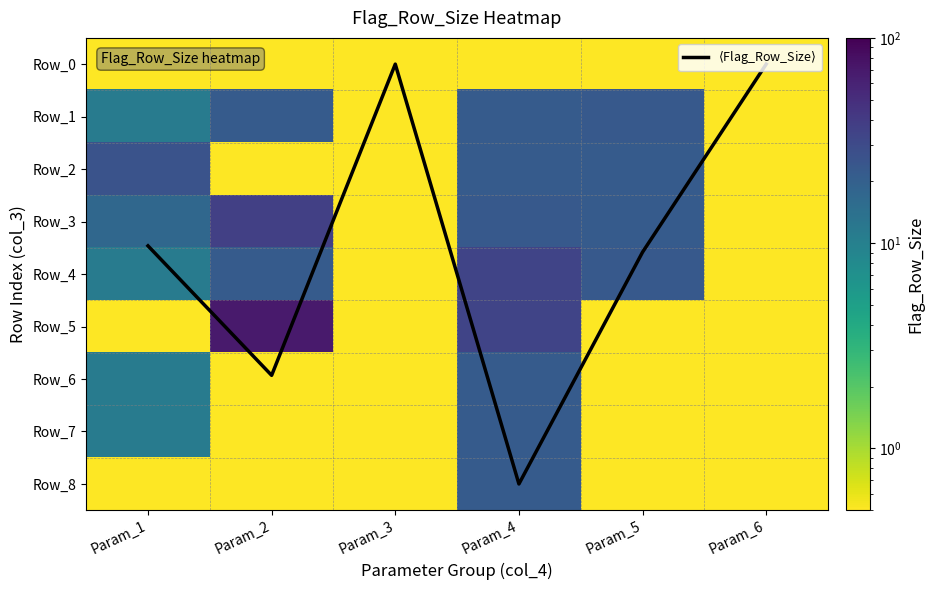

List the labels in order of Row_6 value, smallest first.

Param_2, Param_3, Param_5, Param_6, Param_1, Param_4